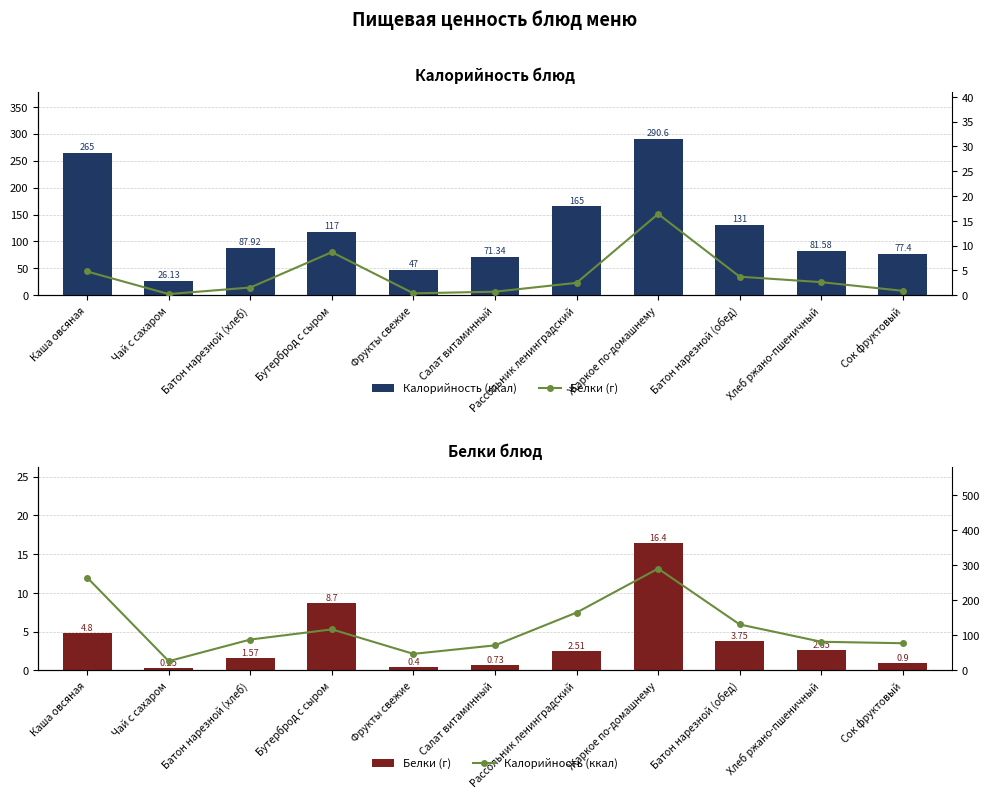

Rank the series by their average value, from highest to lowest.

Калорийность (ккал), Белки (г)